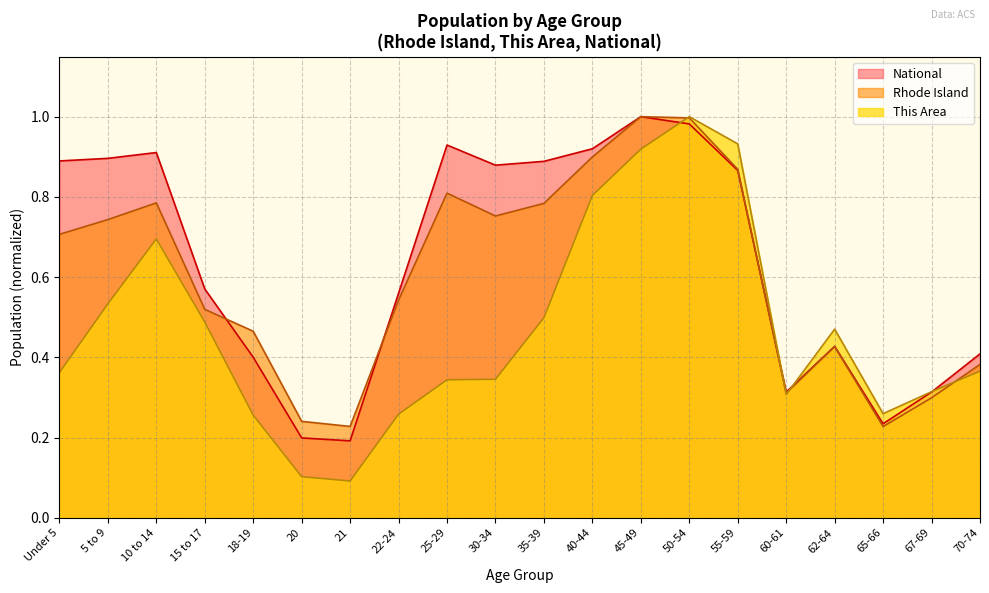

Reading left to right, what are all the values shown in this chart?

Rhode Island: 0.7	0.7	0.8	0.5	0.5	0.2	0.2	0.5	0.8	0.8	0.8	0.9	1.0	1.0	0.9	0.3	0.4	0.2	0.3	0.4
This Area: 0.4	0.5	0.7	0.5	0.3	0.1	0.1	0.3	0.3	0.3	0.5	0.8	0.9	1.0	0.9	0.3	0.5	0.3	0.3	0.4
National: 0.9	0.9	0.9	0.6	0.4	0.2	0.2	0.6	0.9	0.9	0.9	0.9	1.0	1.0	0.9	0.3	0.4	0.2	0.3	0.4